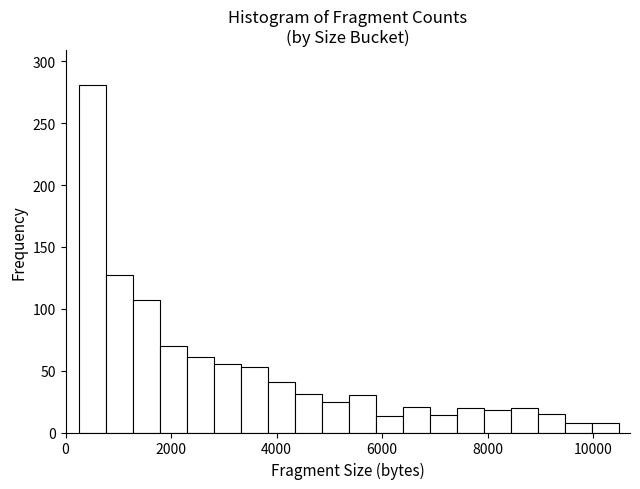

Around what value on the x-axis is the tallest bar? Give the approximate position of its centre, as read against the axis.

600